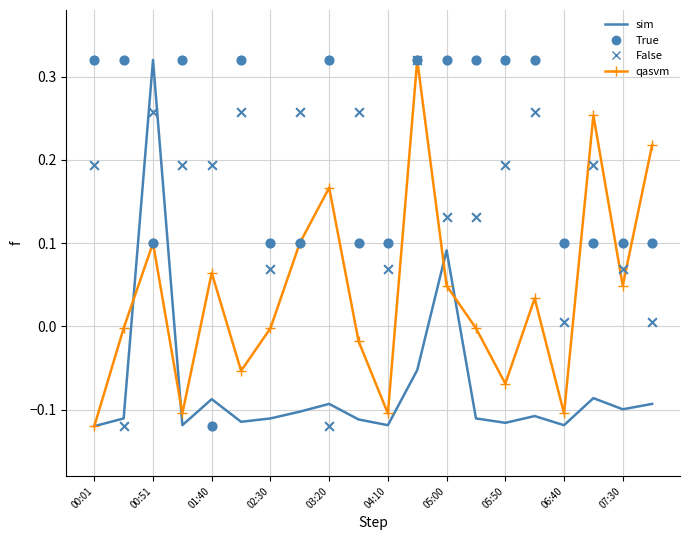

At how many categories does at least one series exceed 0?

20